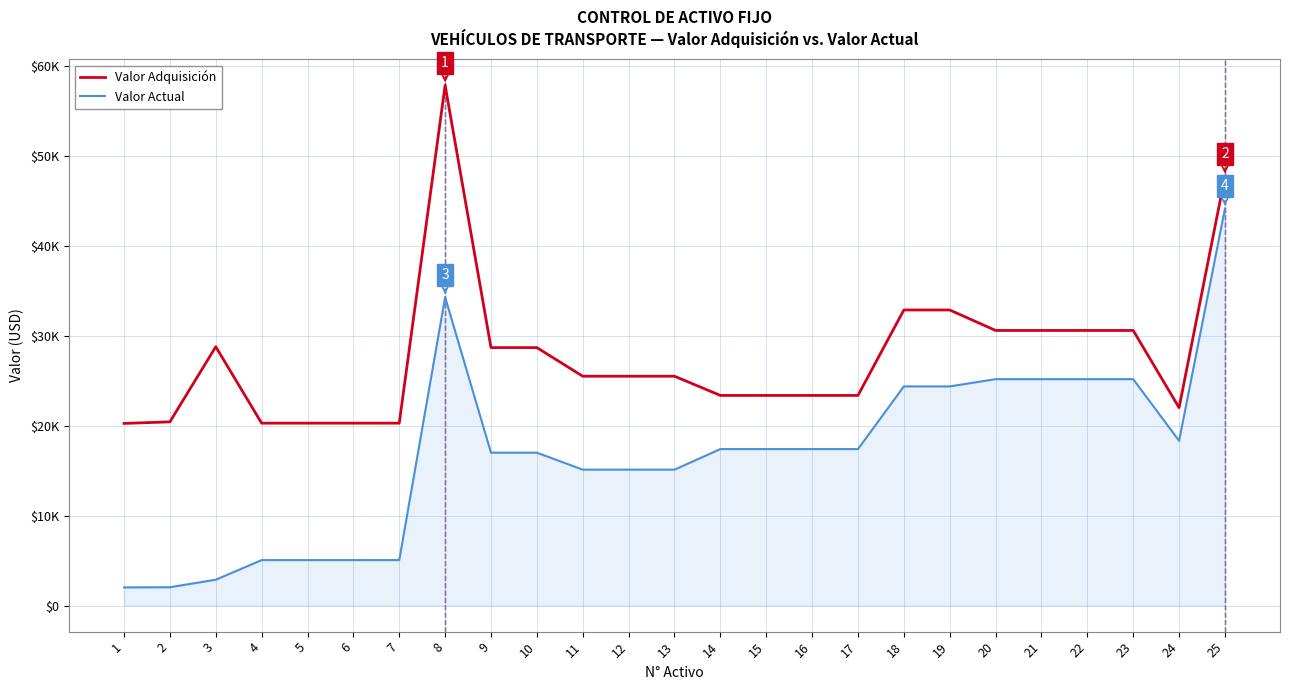

In Valor Adquisición, how many points are lower than both neighbors (excluding endpoints)?

1